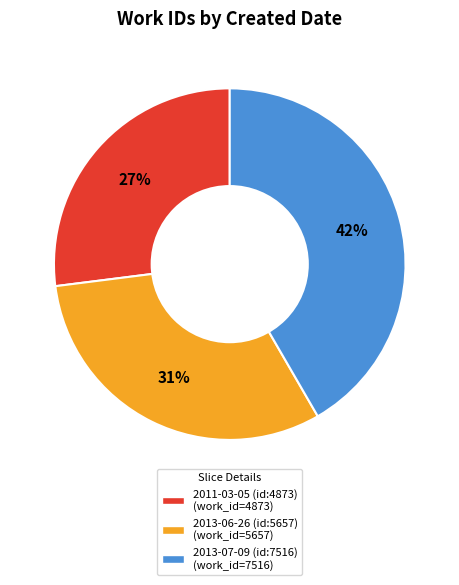

Rank the categories by value from highest to lowest.

2013-07-09 (id:7516), 2013-06-26 (id:5657), 2011-03-05 (id:4873)